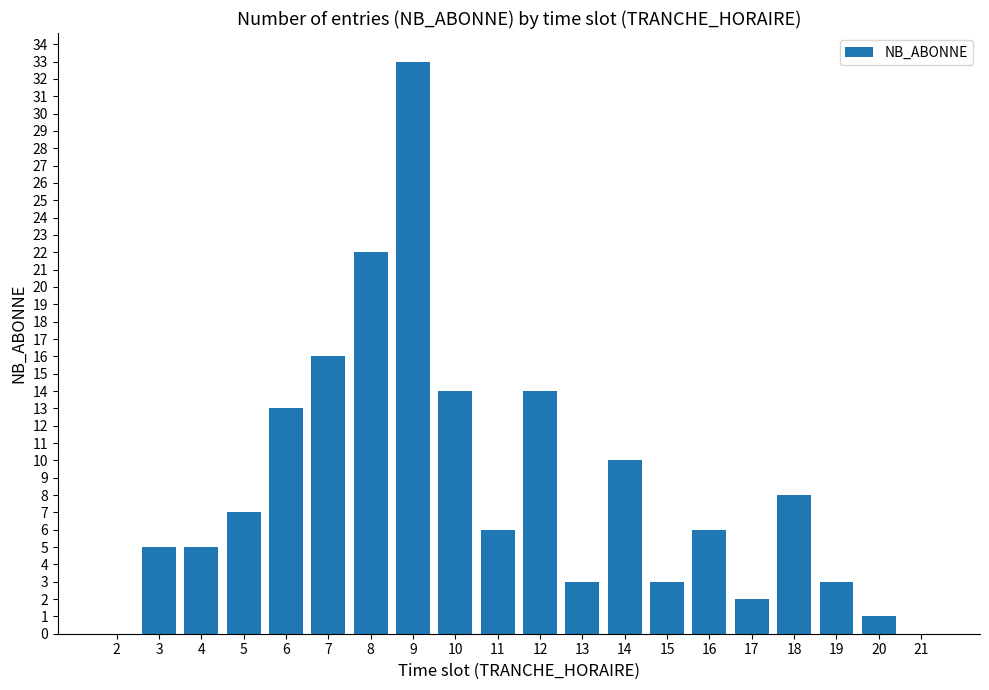

Reading left to right, list all the values displayed in this chart.

0	5	5	7	13	16	22	33	14	6	14	3	10	3	6	2	8	3	1	0